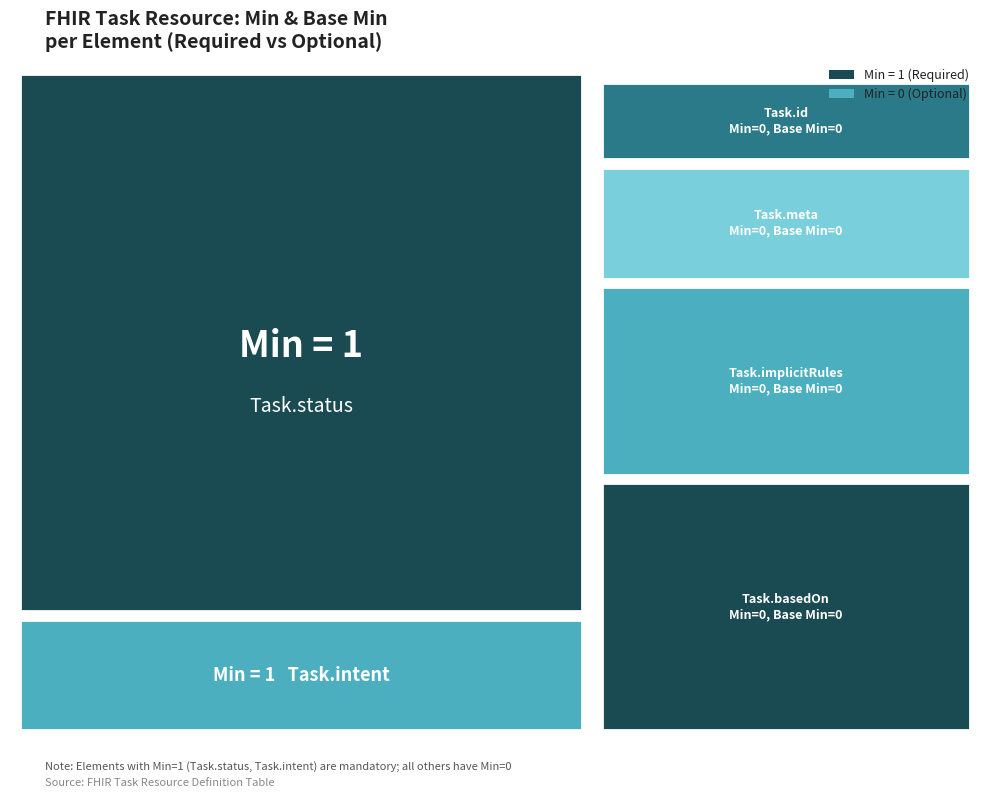

At Task.basedOn, list the series in order from smallest to largest.

Min, Base Min